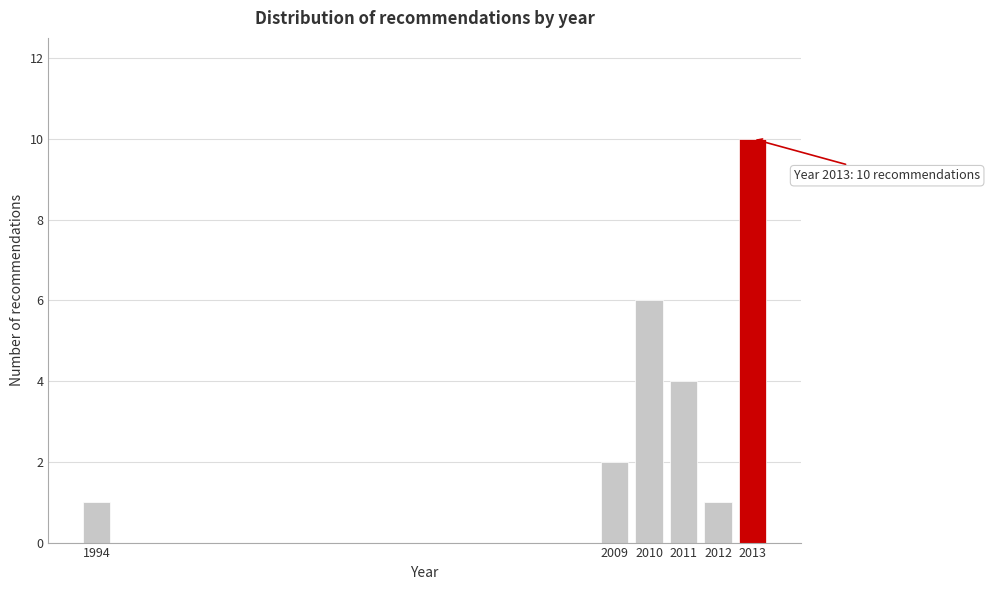

Reading left to right, extract all data points from this chart.

1994=1	2009=2	2010=6	2011=4	2012=1	2013=10